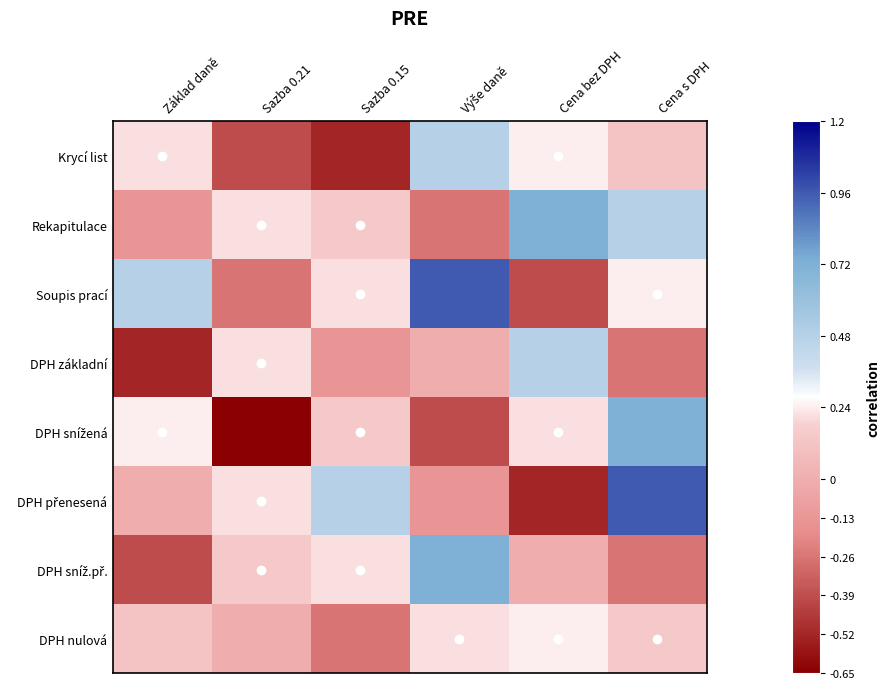

Which series has the largest total across all categories?

Soupis prací